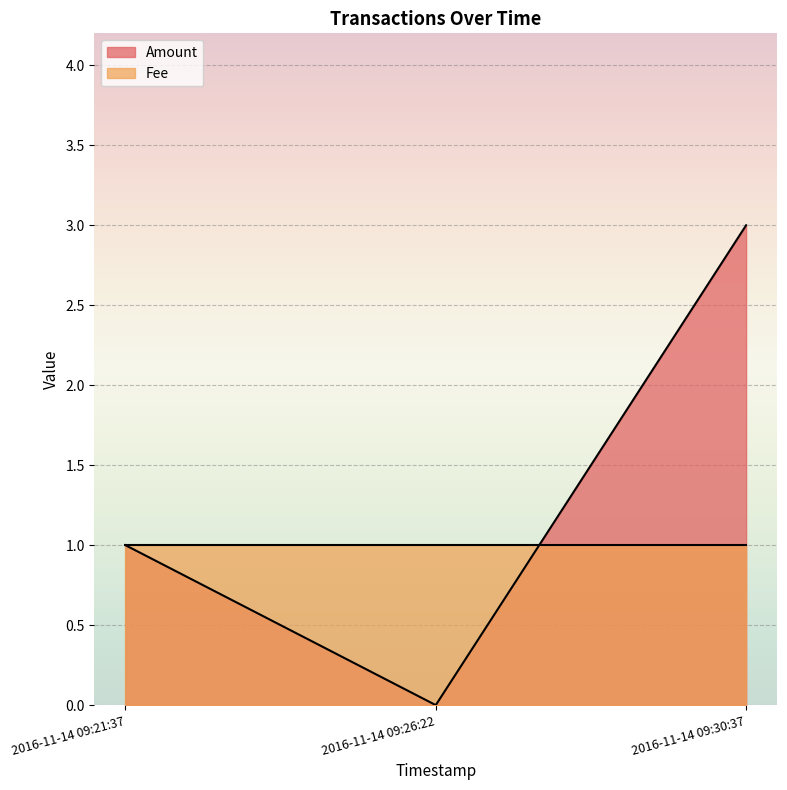

Rank the categories by value from highest to lowest.

2016-11-14 09:30:37, 2016-11-14 09:21:37, 2016-11-14 09:26:22